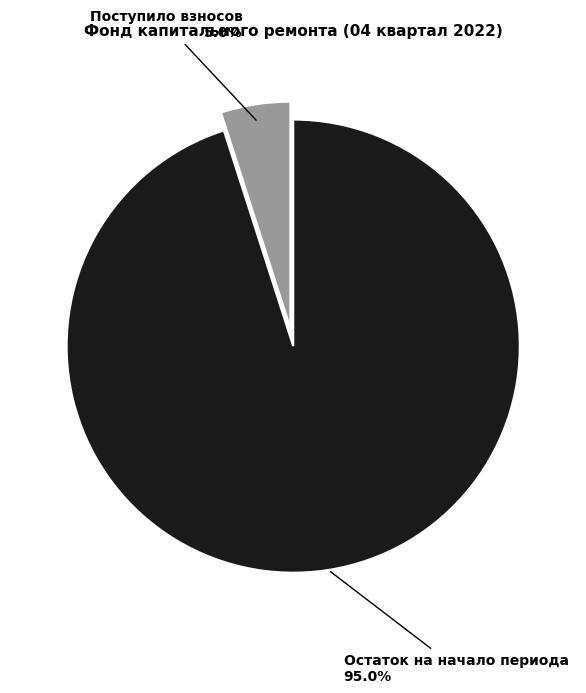

How many segments does this pie chart have?

2